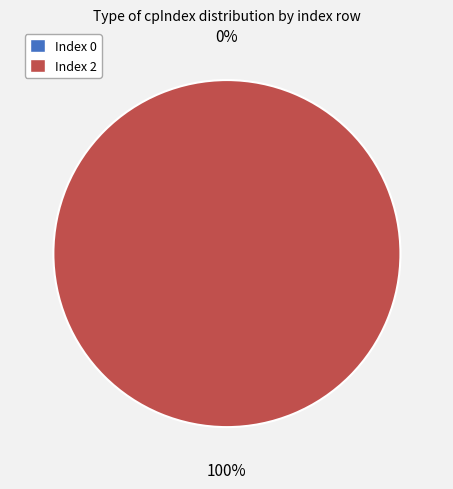

Count the number of slices in the pie.

2